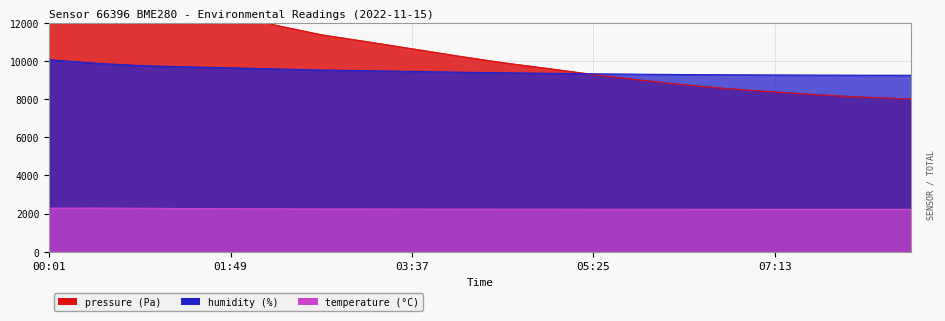

At how many categories does at least one series exceed 15934?

2